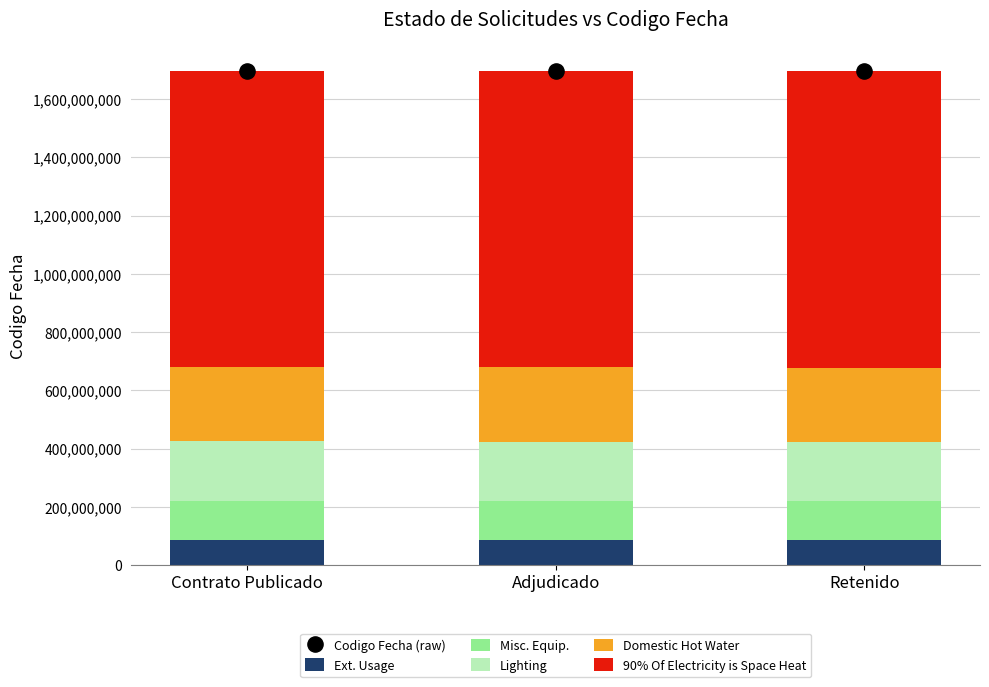

Which series has the largest Y range (max minus min)?

Codigo Fecha (raw)